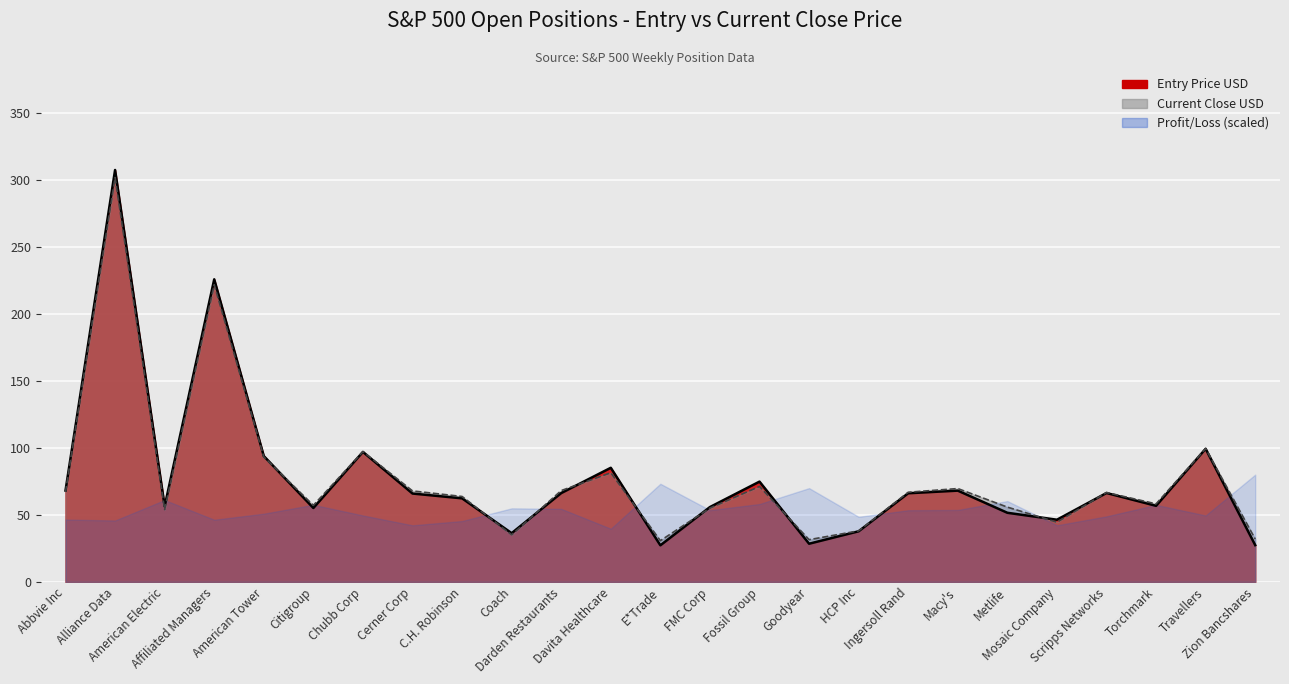

In Entry Price USD, how many points are higher than both neighbors (excluding endpoints)?

8